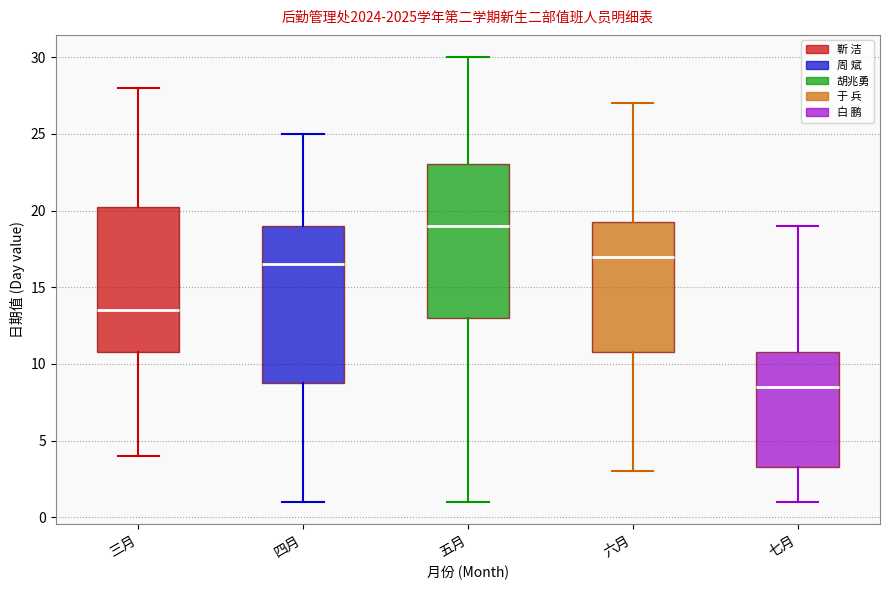

Which box has the lowest median line?

七月